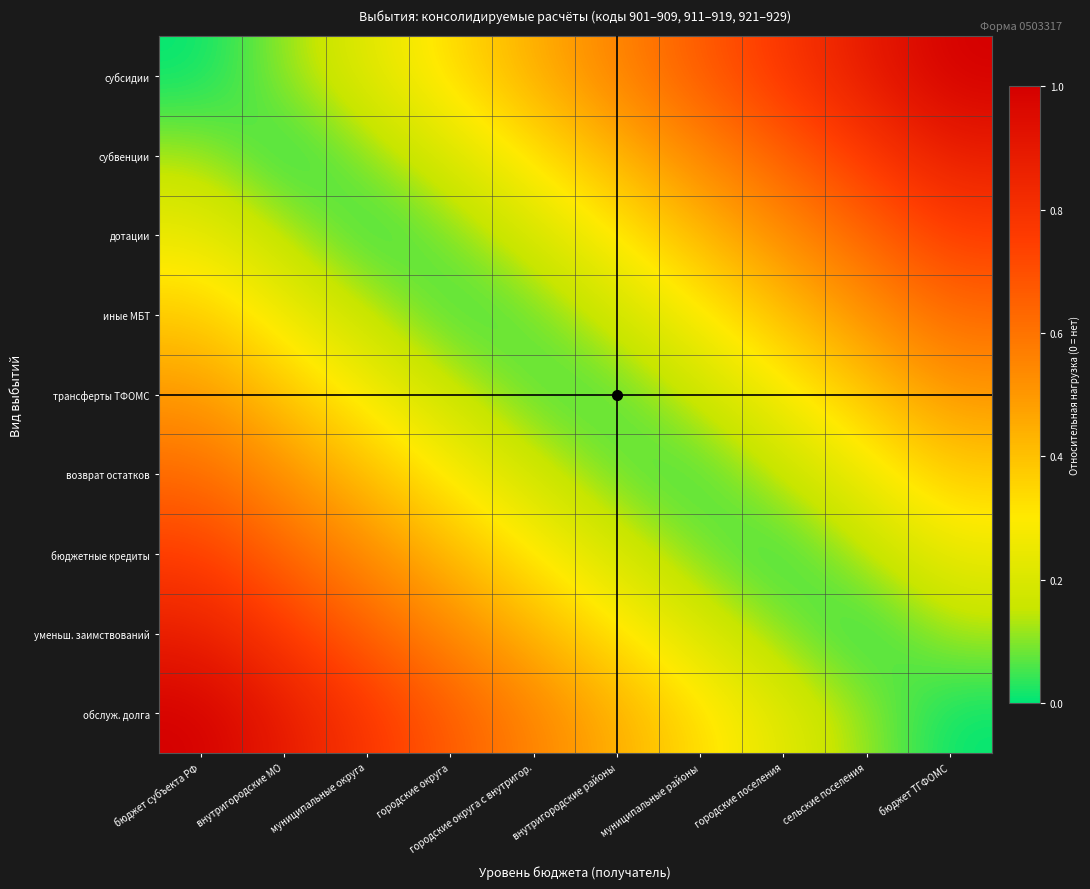

Reading right to left, transcribe all the data shown in this chart.

субсидии: бюджет ТГФОМС=1.0	сельские поселения=0.9	городские поселения=0.8	муниципальные районы=0.7	внутригородские районы=0.6	городские округа с внутригор.=0.4	городские округа=0.3	муниципальные округа=0.2	внутригородские МО=0.1	бюджет субъекта РФ=0.0
субвенции: бюджет ТГФОМС=0.9	сельские поселения=0.8	городские поселения=0.7	муниципальные районы=0.5	внутригородские районы=0.4	городские округа с внутригор.=0.3	городские округа=0.2	муниципальные округа=0.1	внутригородские МО=0.0	бюджет субъекта РФ=0.1
дотации: бюджет ТГФОМС=0.8	сельские поселения=0.6	городские поселения=0.5	муниципальные районы=0.4	внутригородские районы=0.3	городские округа с внутригор.=0.2	городские округа=0.1	муниципальные округа=0.0	внутригородские МО=0.1	бюджет субъекта РФ=0.2
иные МБТ: бюджет ТГФОМС=0.6	сельские поселения=0.5	городские поселения=0.4	муниципальные районы=0.3	внутригородские районы=0.2	городские округа с внутригор.=0.1	городские округа=0.0	муниципальные округа=0.2	внутригородские МО=0.3	бюджет субъекта РФ=0.4
трансферты ТФОМС: бюджет ТГФОМС=0.5	сельские поселения=0.4	городские поселения=0.3	муниципальные районы=0.2	внутригородские районы=0.1	городские округа с внутригор.=0.1	городские округа=0.2	муниципальные округа=0.3	внутригородские МО=0.4	бюджет субъекта РФ=0.5
возврат остатков: бюджет ТГФОМС=0.4	сельские поселения=0.3	городские поселения=0.2	муниципальные районы=0.0	внутригородские районы=0.1	городские округа с внутригор.=0.2	городские округа=0.3	муниципальные округа=0.4	внутригородские МО=0.5	бюджет субъекта РФ=0.6
бюджетные кредиты: бюджет ТГФОМС=0.2	сельские поселения=0.1	городские поселения=0.0	муниципальные районы=0.1	внутригородские районы=0.2	городские округа с внутригор.=0.3	городские округа=0.4	муниципальные округа=0.5	внутригородские МО=0.6	бюджет субъекта РФ=0.8
уменьш. заимствований: бюджет ТГФОМС=0.1	сельские поселения=0.0	городские поселения=0.1	муниципальные районы=0.2	внутригородские районы=0.3	городские округа с внутригор.=0.4	городские округа=0.5	муниципальные округа=0.7	внутригородские МО=0.8	бюджет субъекта РФ=0.9
обслуж. долга: бюджет ТГФОМС=0.0	сельские поселения=0.1	городские поселения=0.2	муниципальные районы=0.3	внутригородские районы=0.4	городские округа с внутригор.=0.6	городские округа=0.7	муниципальные округа=0.8	внутригородские МО=0.9	бюджет субъекта РФ=1.0